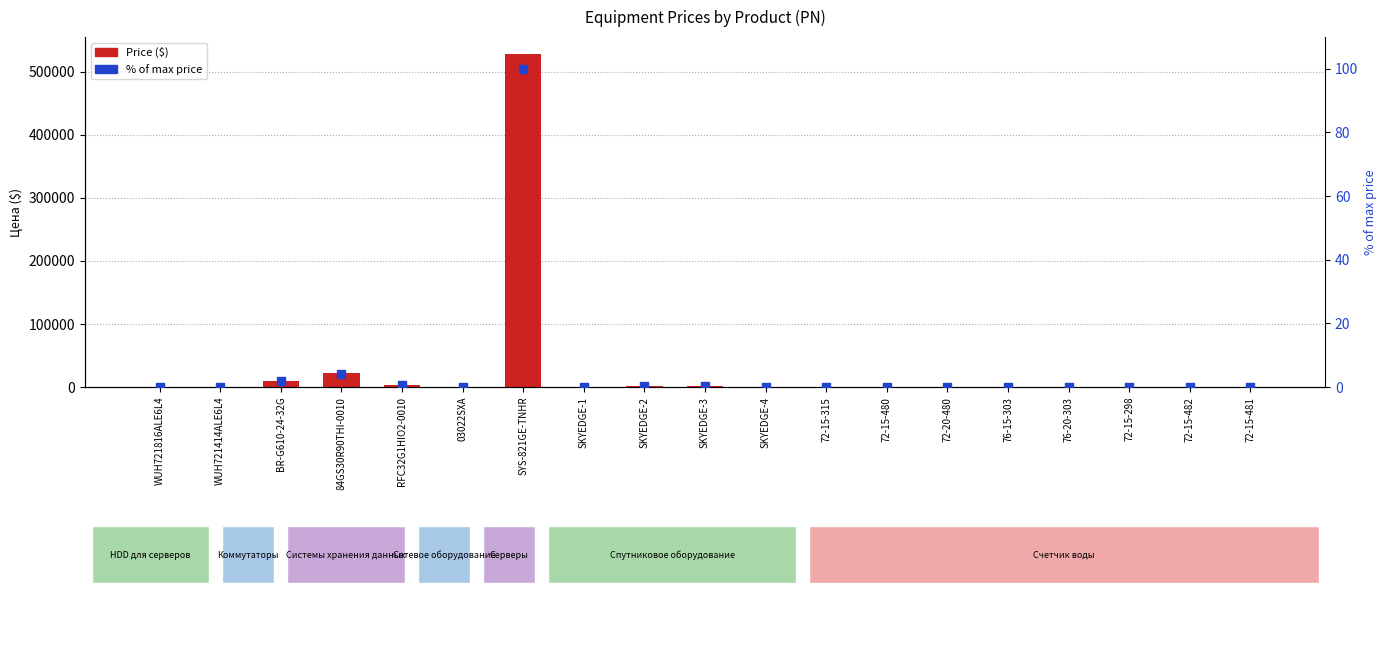

Is the value of % of max price at SKYEDGE-1 greater than the value of Price ($) at SKYEDGE-4?

No